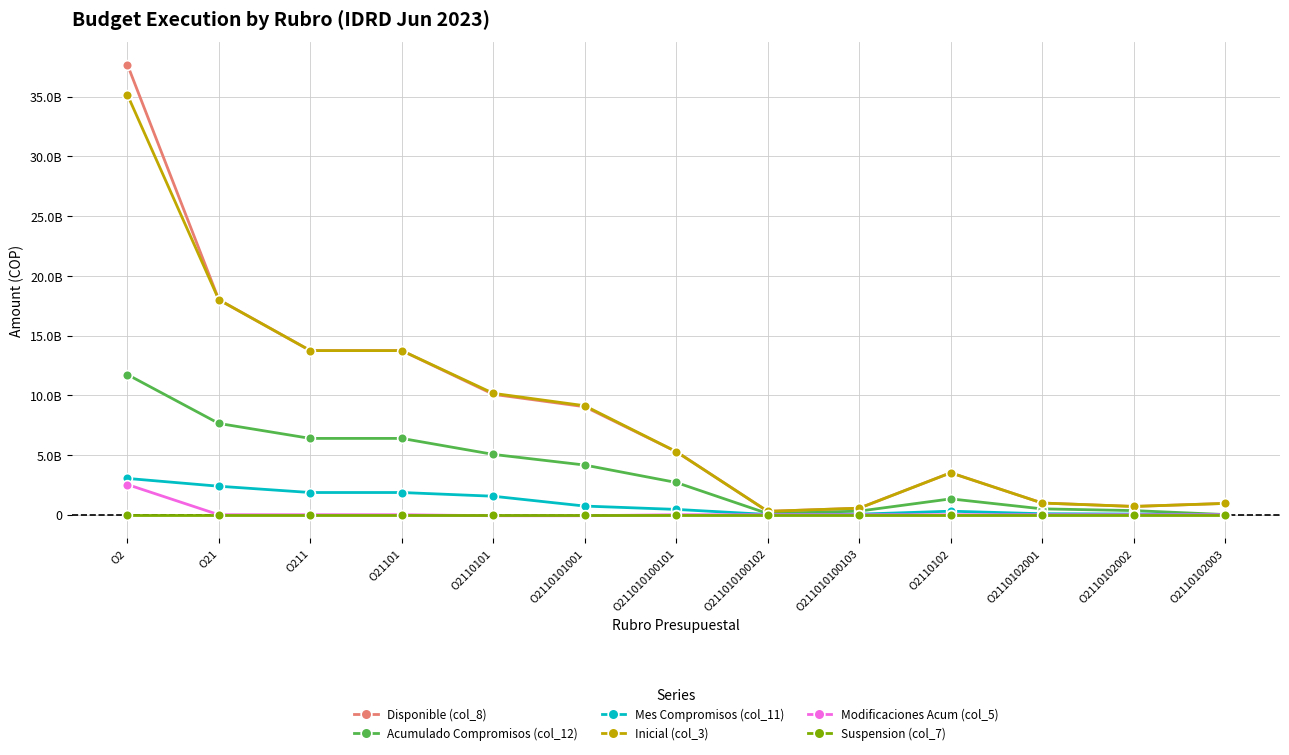

List the series in order of their peak value, highest first.

Disponible (col_8), Inicial (col_3), Acumulado Compromisos (col_12), Mes Compromisos (col_11), Modificaciones Acum (col_5), Suspension (col_7)